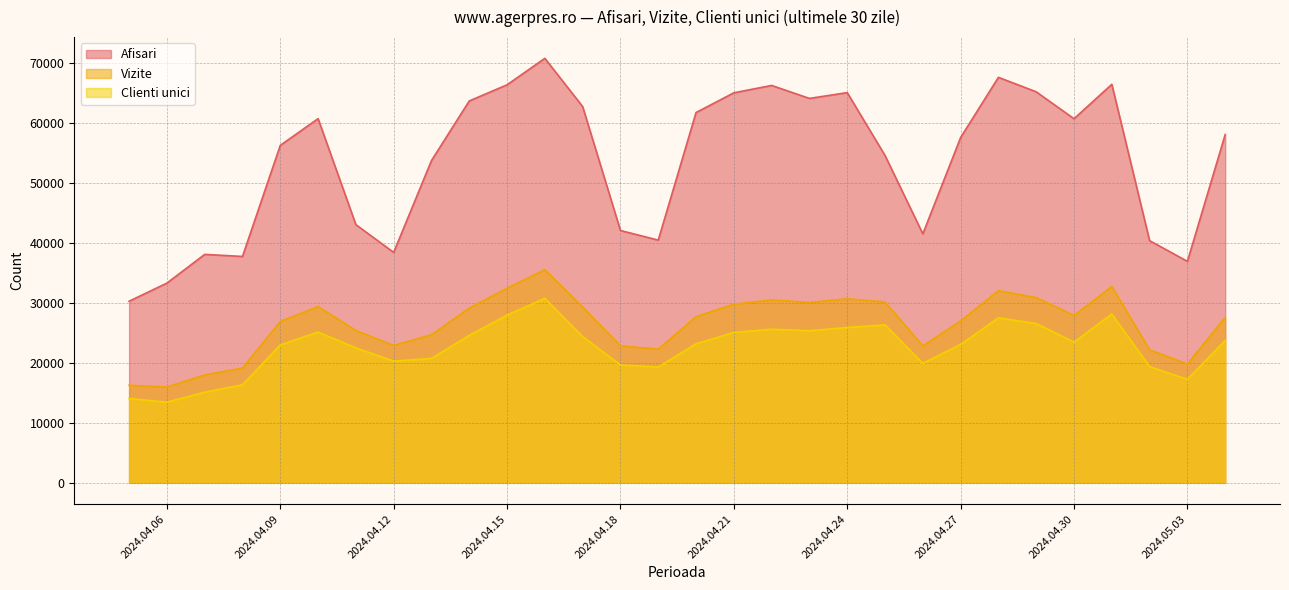

How many lines are shown in the chart?

3